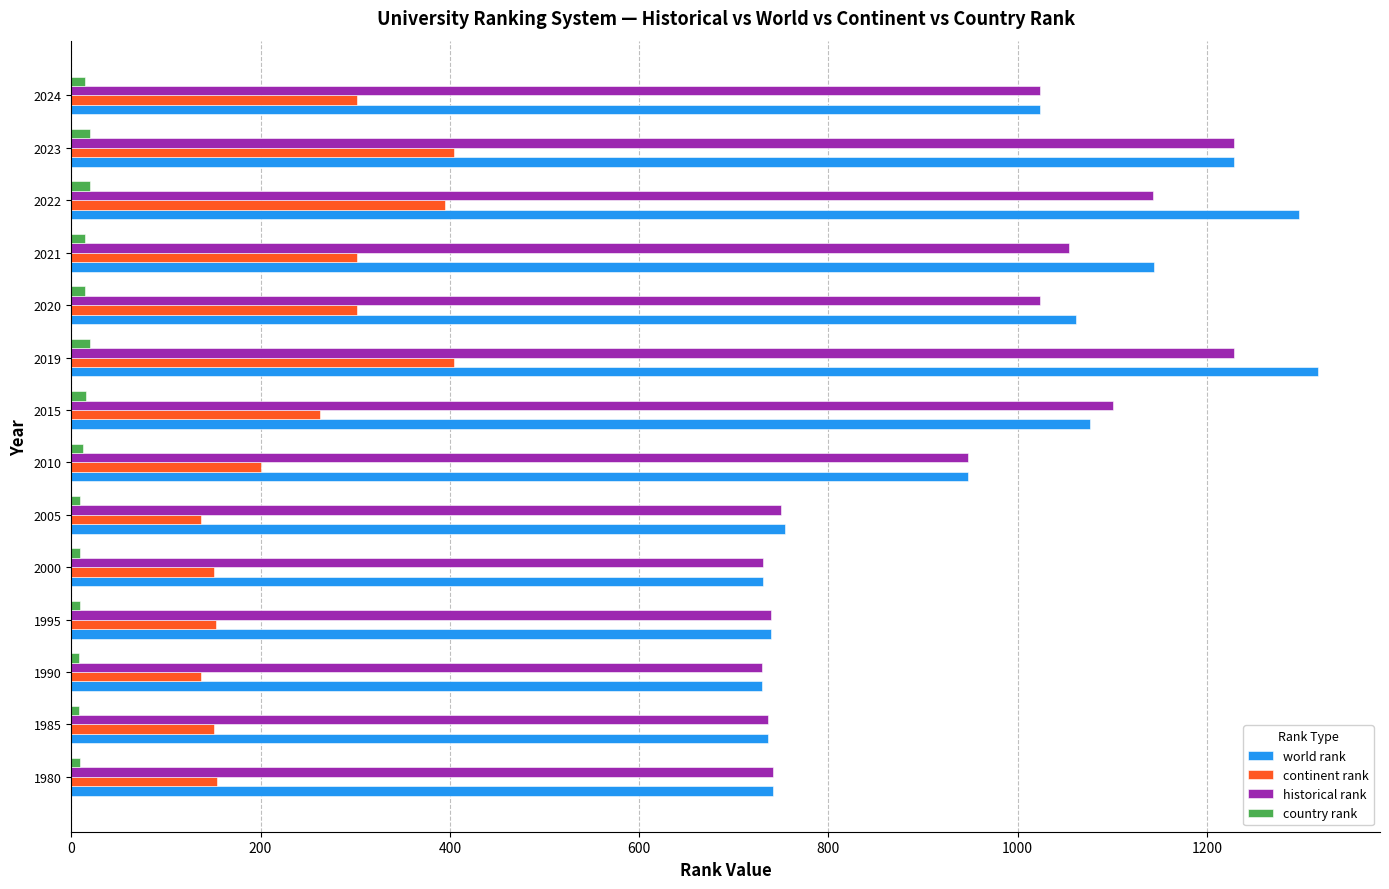

What is the highest value of the country rank series?

20